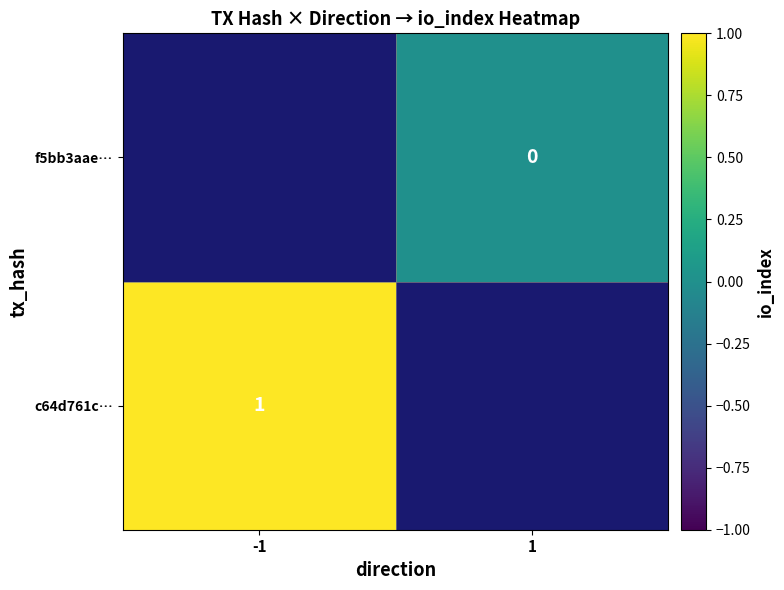

True or false: c64d761c… has a value of 1 at -1.

True